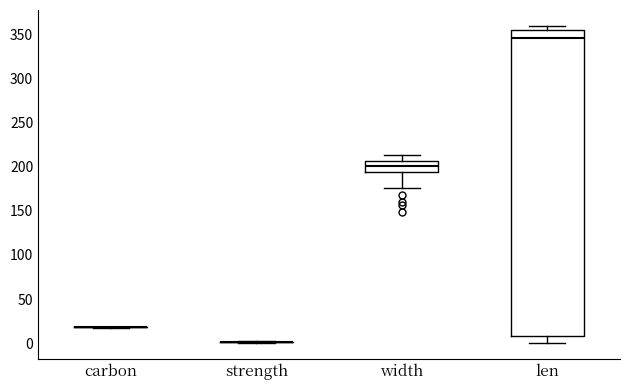

Reading left to right, read every box against the y-axis: the position of its median line, the range the box covers, and the ends of its whiskers. The values are not printed on the chart, so give them approximately, as read against the axis.

carbon: box collapsed to a line at 20, whiskers 15 to 20
strength: box collapsed to a line at 0, whiskers 0 to 0
width: median 200, box 195 to 205, whiskers 175 to 215
len: median 345, box 10 to 355, whiskers 0 to 360